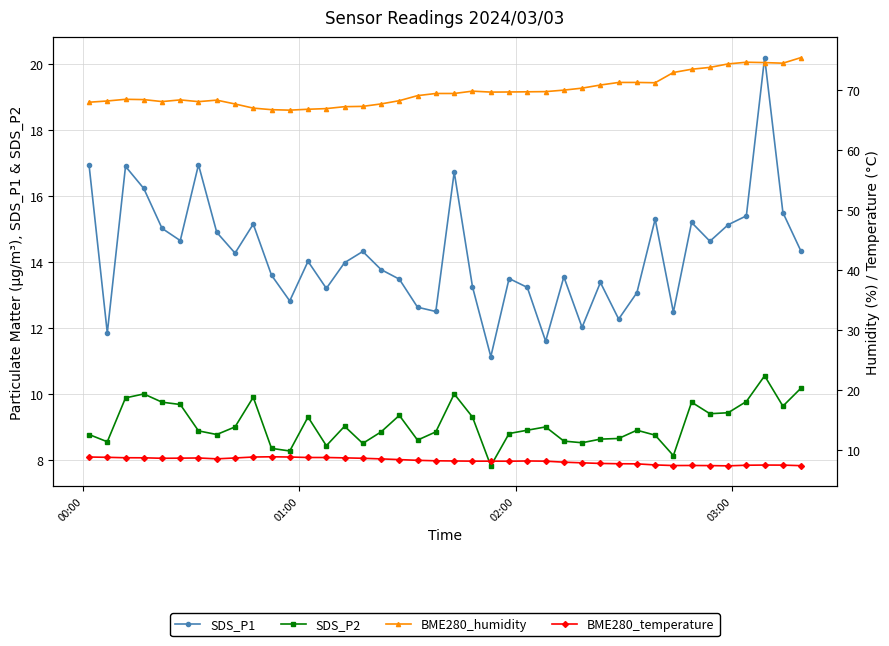

What is the difference between the second highest and second lowest values in the BME280_temperature series?

1.4